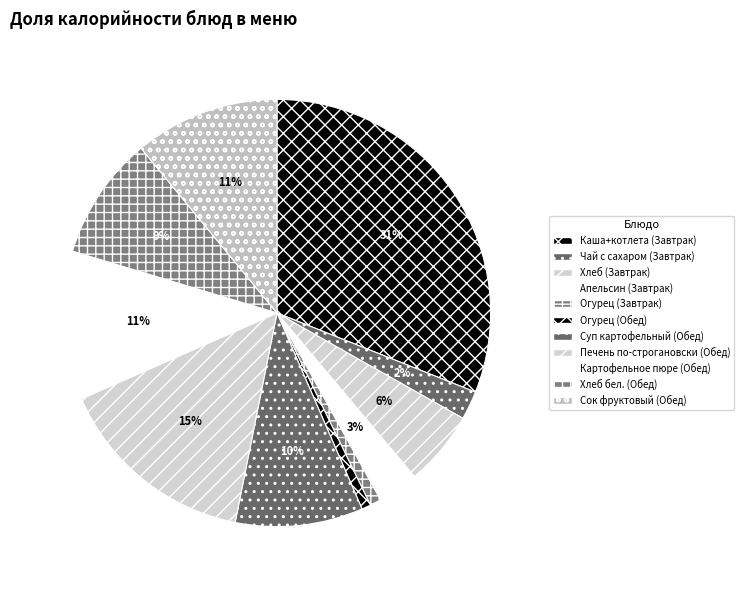

The Картофельное пюре (Обед) slice represents 11% of the pie. True or false?

True